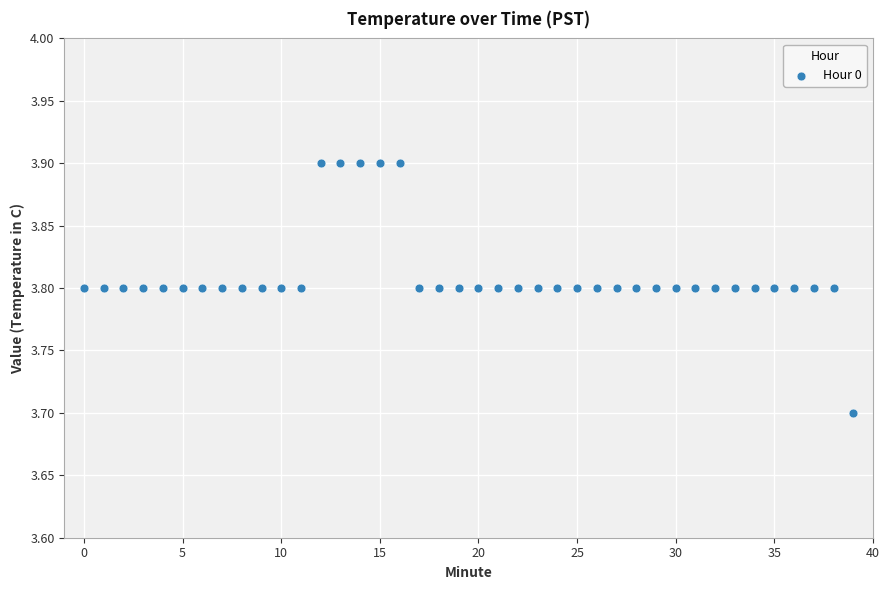

What Y value in the scatter plot is closest to 3?

3.7